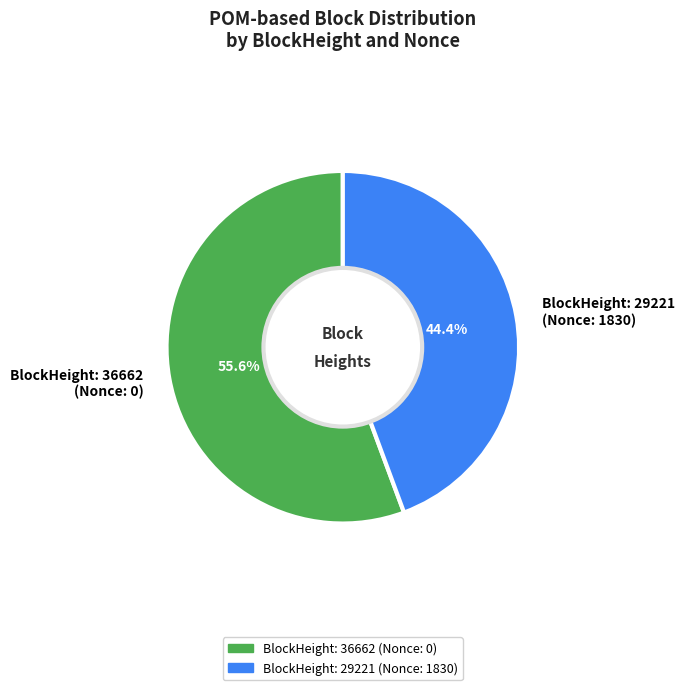

Is the sum of BlockHeight: 36662 (Nonce: 0) and BlockHeight: 29221 (Nonce: 1830) greater than half?

Yes